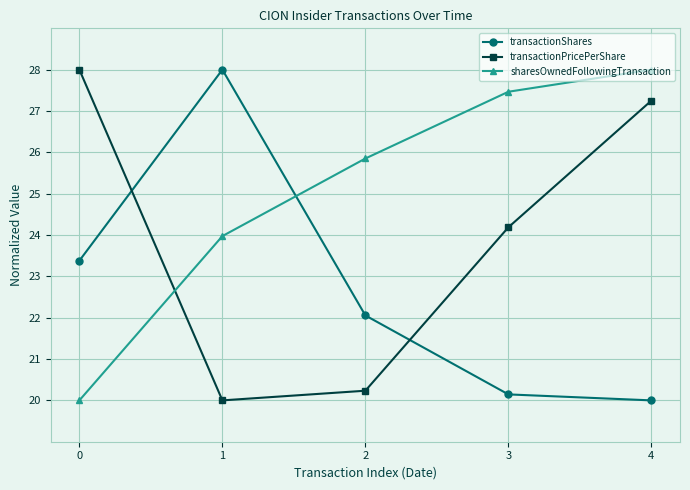

What is the value of the transactionShares point at the 4th from the left?

20.1